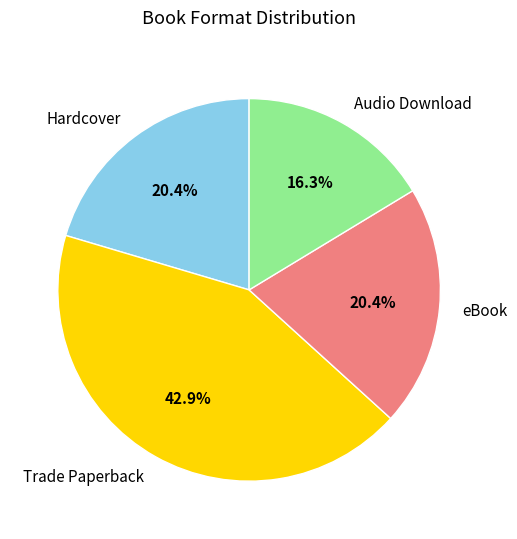

The Hardcover slice represents 28% of the pie. True or false?

False